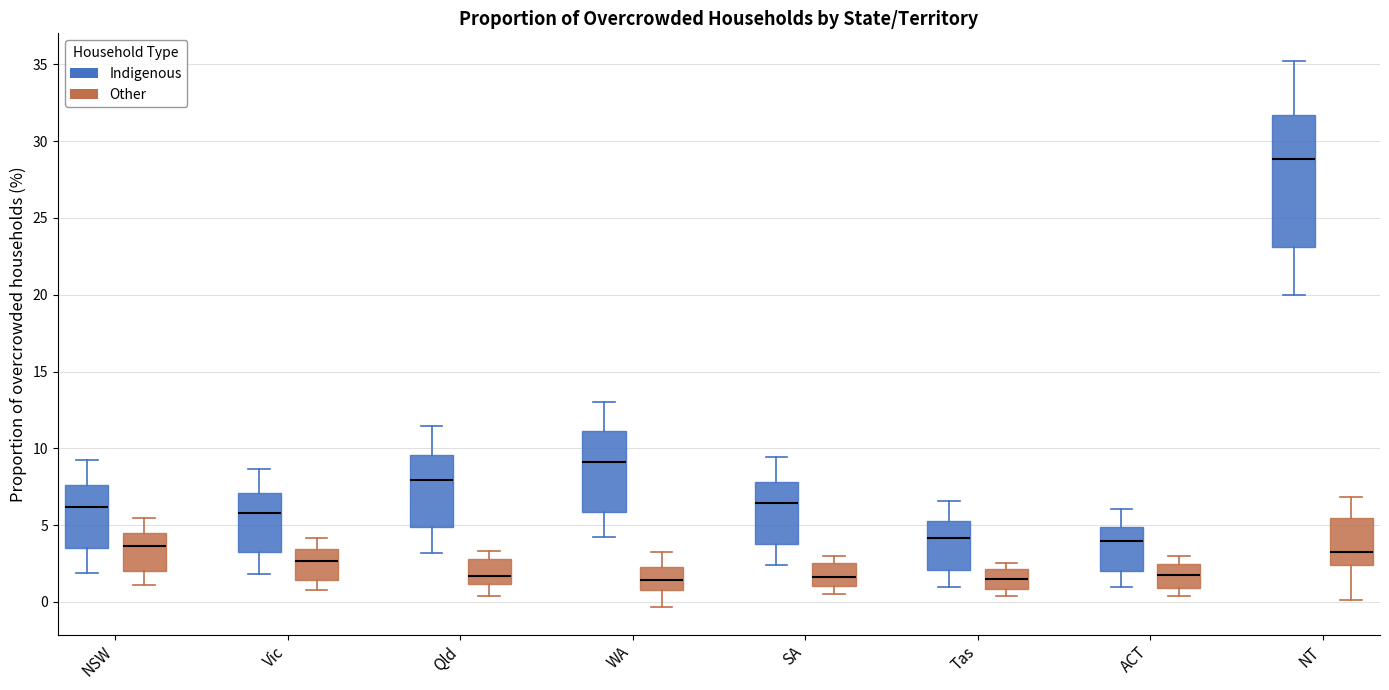

Which box is the tallest, from its lower edge to its upper edge?

NT (Indigenous)